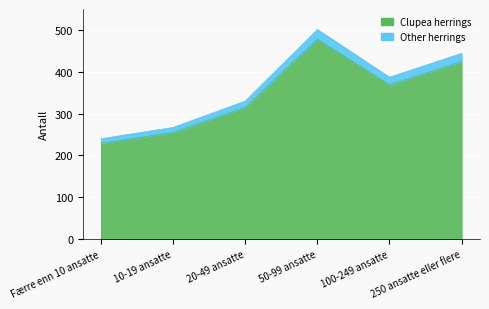

What is the difference between the highest and lowest values at 250 ansatte eller flere?

20